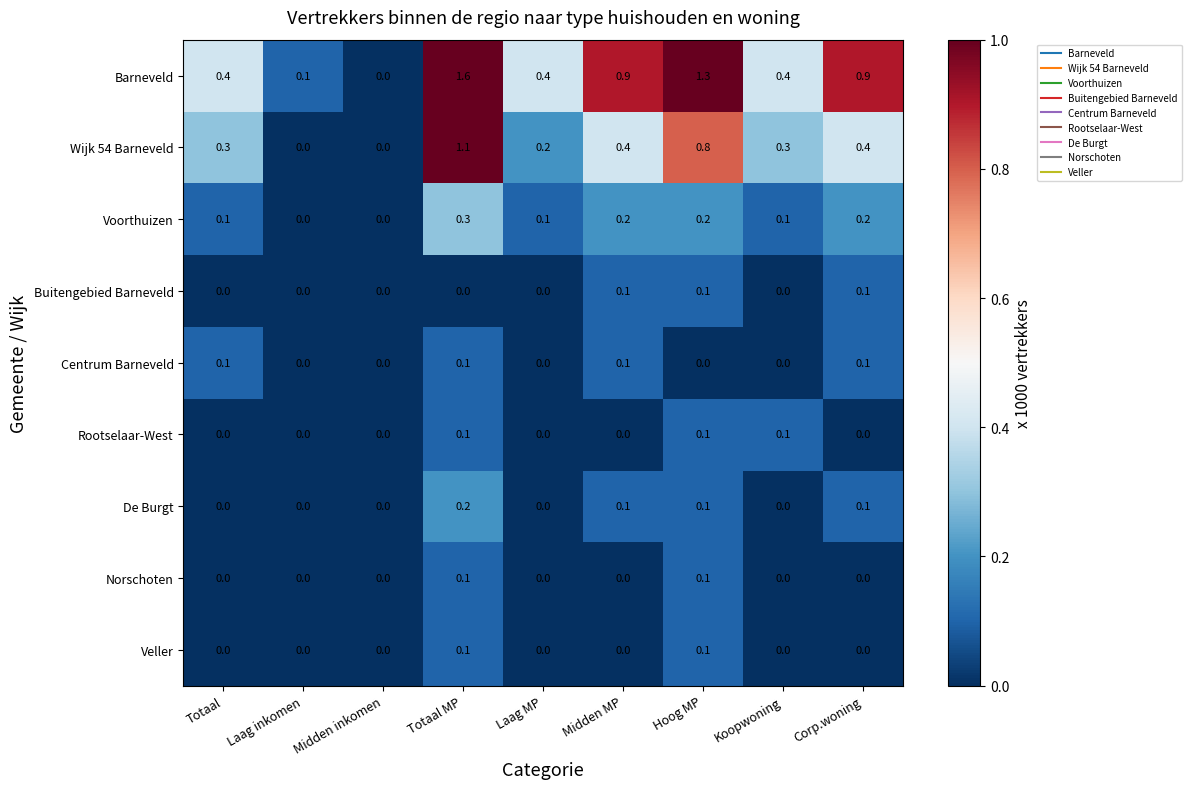

The value of Centrum Barneveld at Laag inkomen is 0.0. True or false?

True